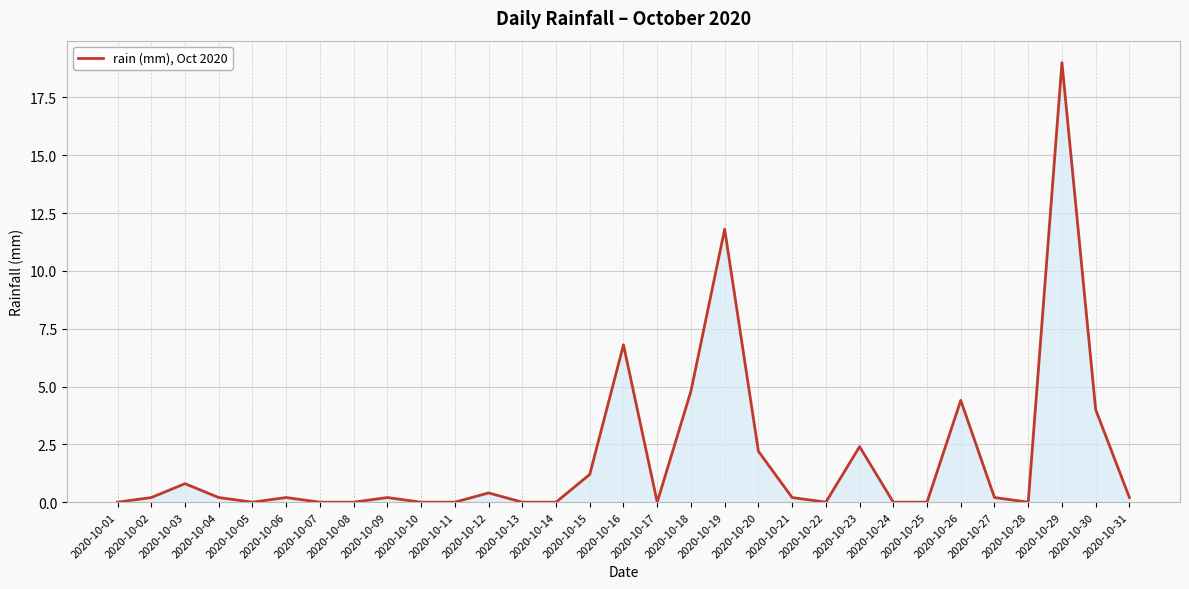

Does the chart display data point markers on the line(s)?

No